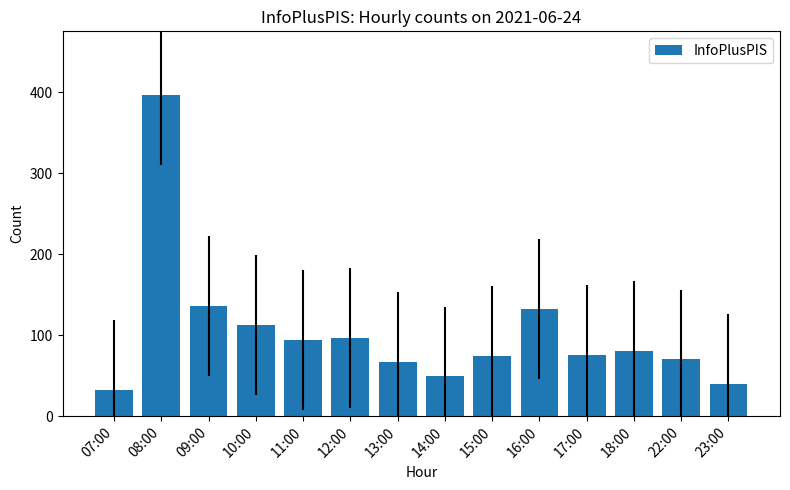

What position from the left is 15:00?

9